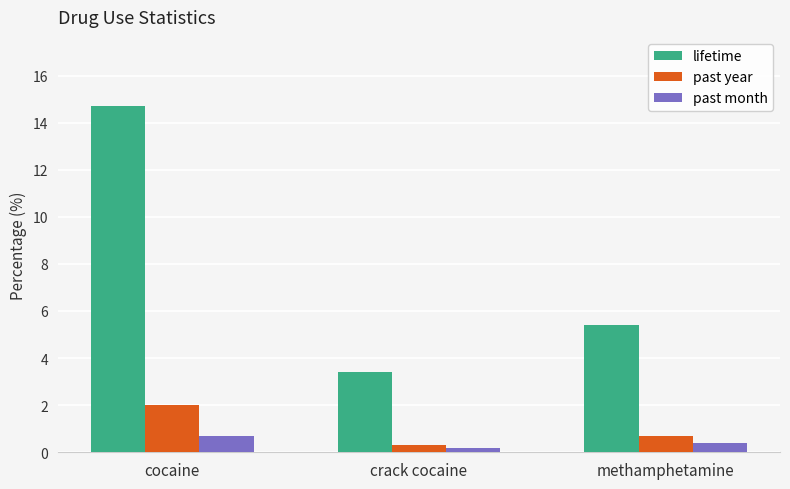

Rank the series by their maximum value, from lowest to highest.

past month, past year, lifetime